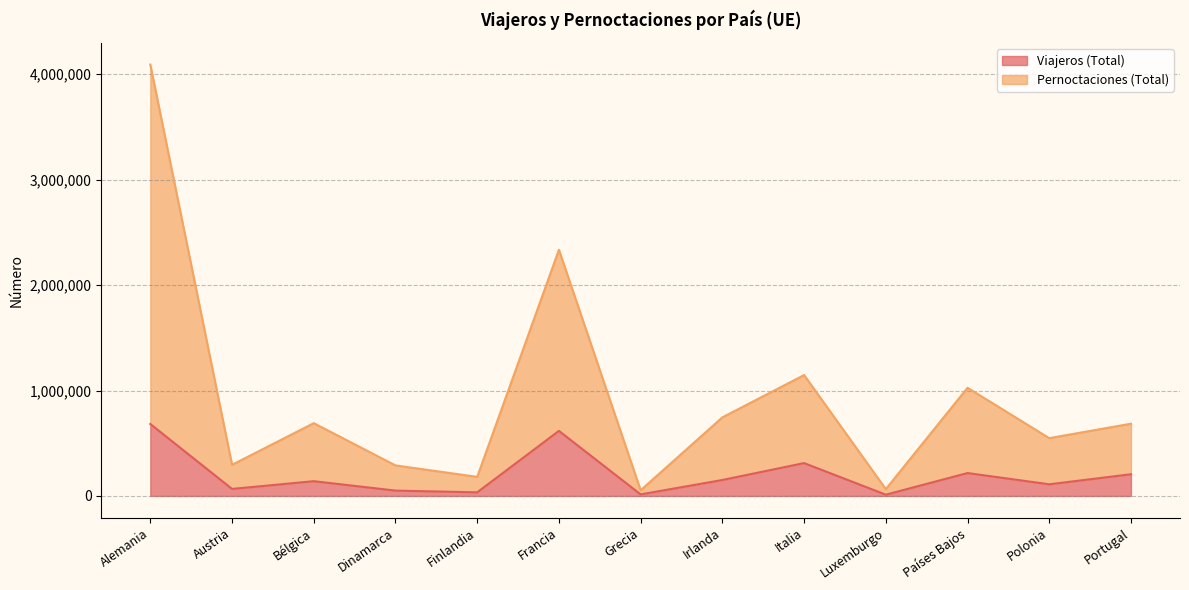

How many data points in Pernoctaciones (Total) are above 685465?

6